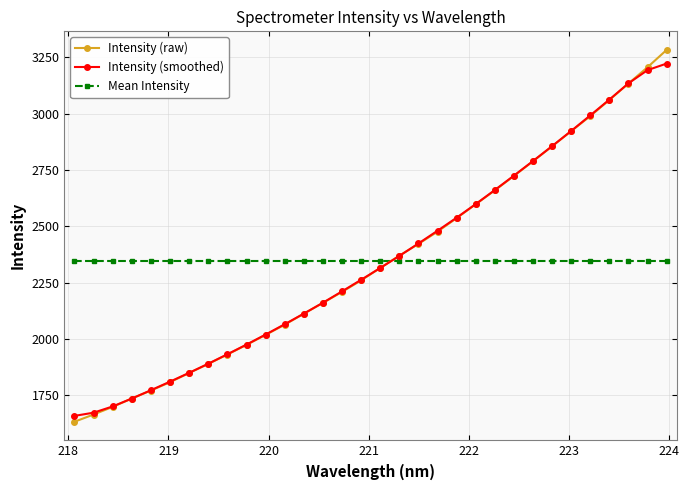

Which series ends up on top after the final intersection of Intensity (smoothed) and Mean Intensity?

Intensity (smoothed)